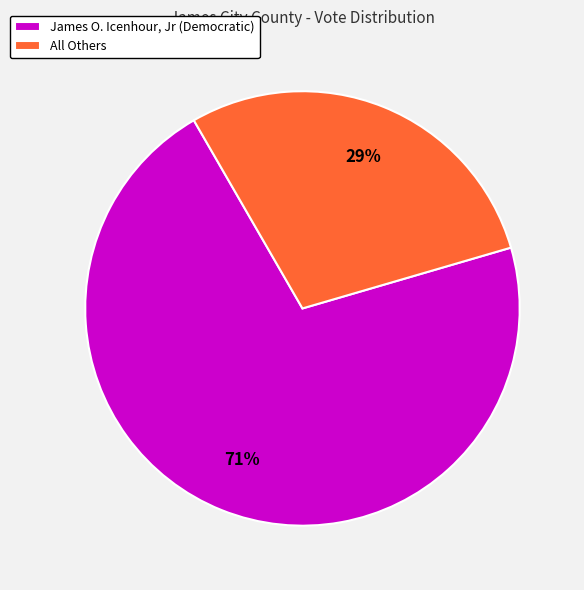

To the nearest percent, what is the combined percentage of All Others and James O. Icenhour, Jr (Democratic)?

100%